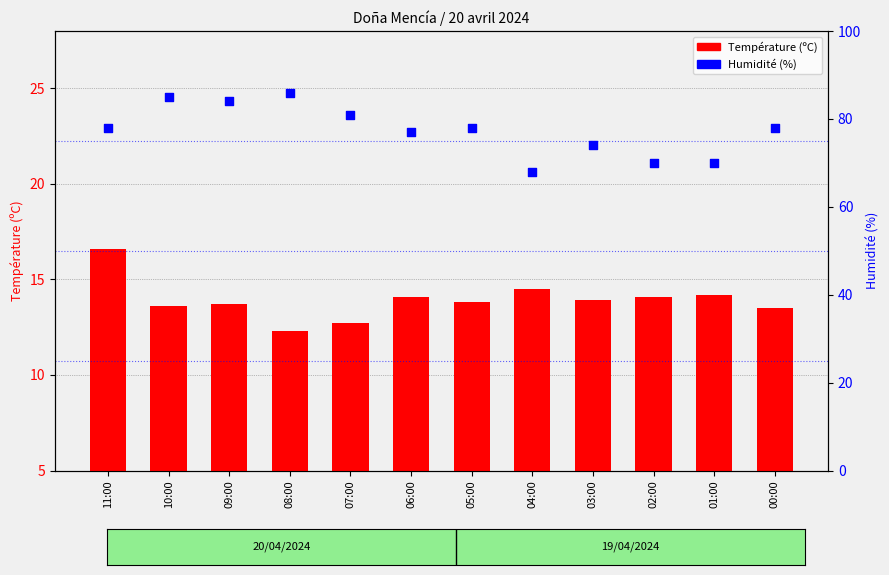

Which series has the largest total across all categories?

Humidité (%)